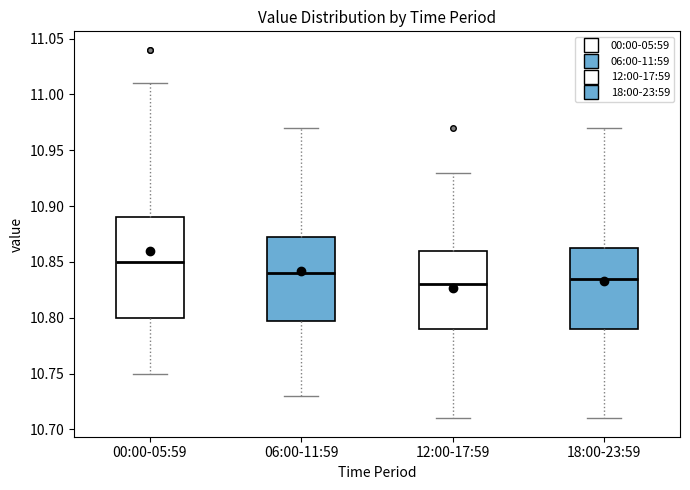

Which box has the lowest median line?

12:00-17:59